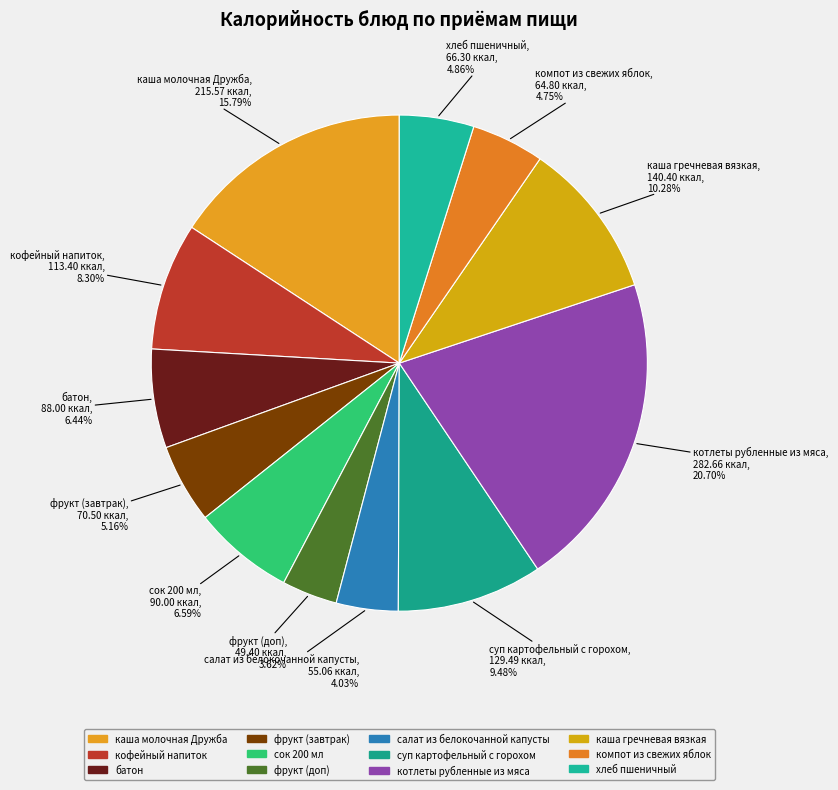

To the nearest percent, what is the average slice percentage?

8%